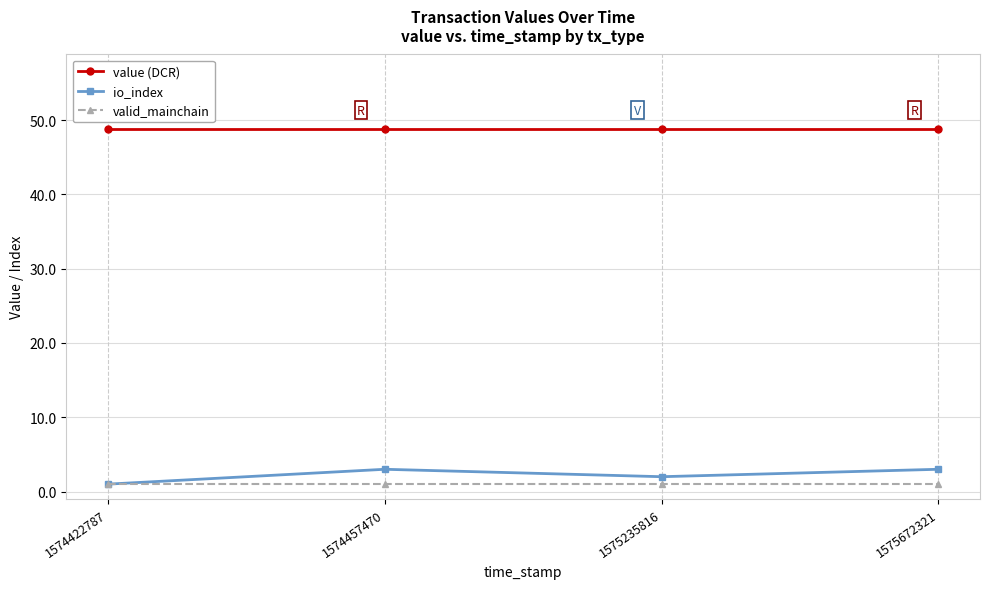

What is the value of the value (DCR) point at the 1st from the left?

48.8